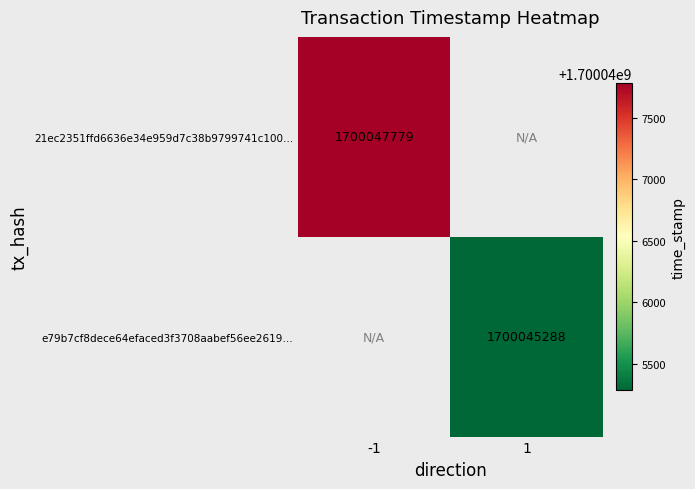

The value of 21ec2351ffd6636e34e959d7c38b9799741c100… at -1 is 2489067180. True or false?

False